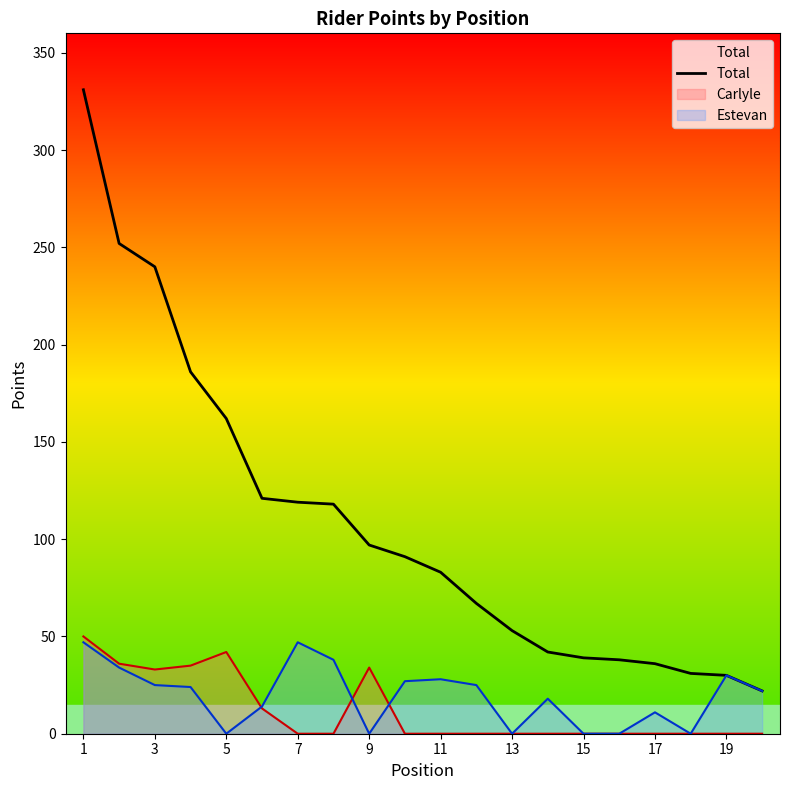

Reading left to right, what are all the values shown in this chart?

331	252	240	186	162	121	119	118	97	91	83	67	53	42	39	38	36	31	30	22